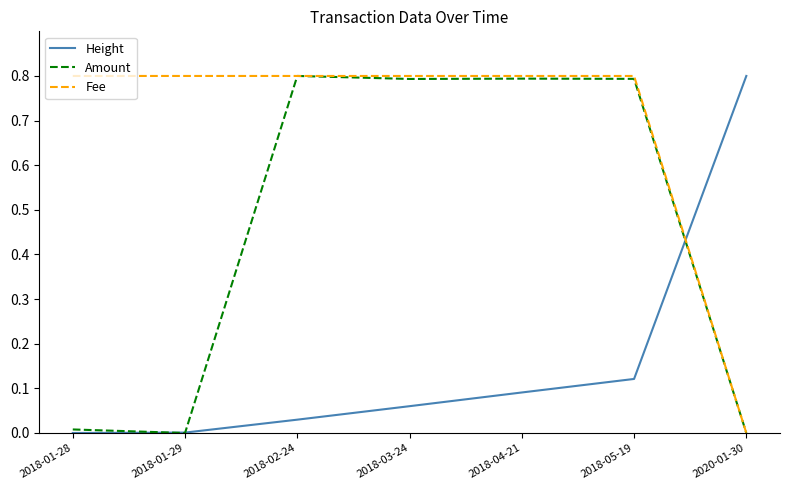

Between 2018-01-28 and 2018-03-24, which series saw the biggest shift?

Amount